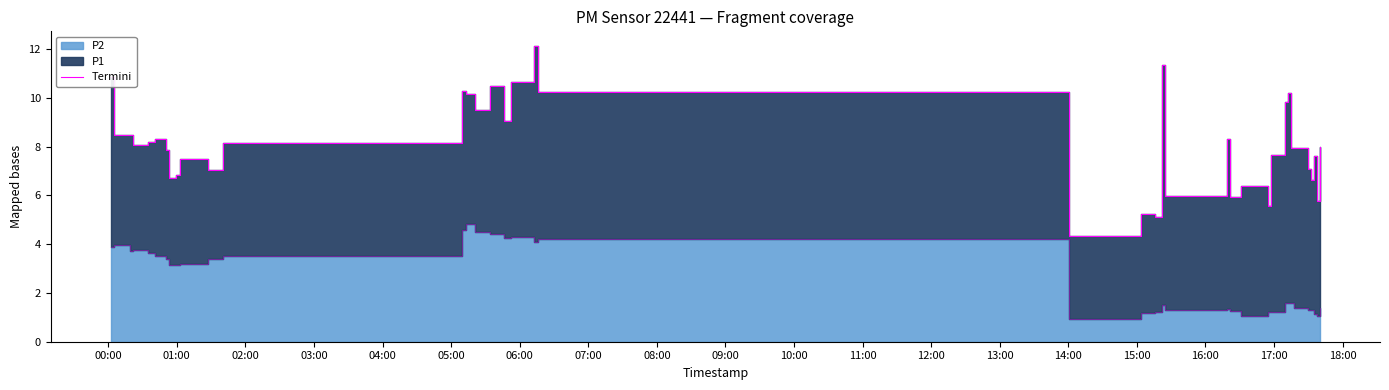

What is the smallest value displayed?

4.3